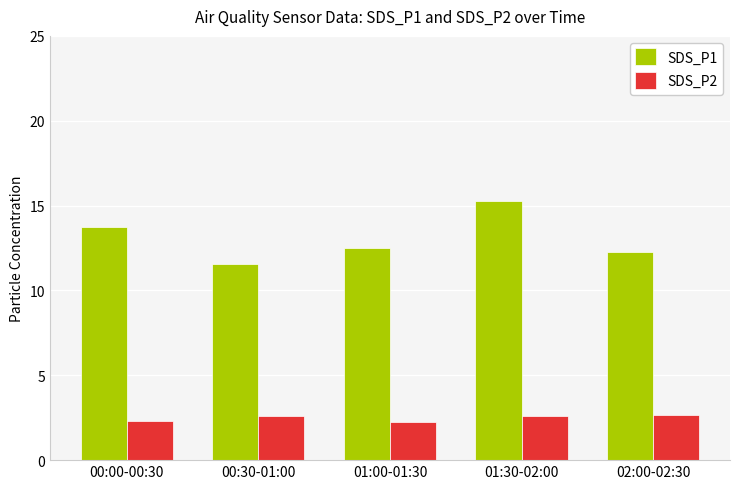

At which label does SDS_P1 first exceed 12?

00:00-00:30